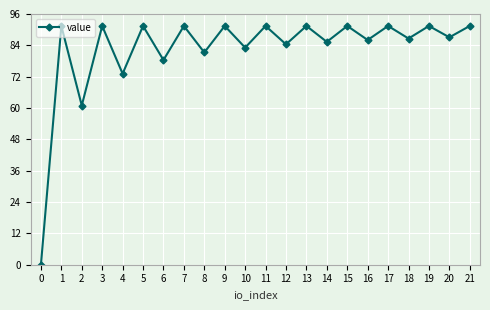

Reading right to left, list all the values displayed in this chart.

21=91.3	20=86.9	19=91.3	18=86.5	17=91.3	16=85.9	15=91.3	14=85.2	13=91.3	12=84.3	11=91.3	10=83.0	9=91.3	8=81.1	7=91.3	6=78.2	5=91.3	4=73.0	3=91.3	2=60.9	1=91.3	0=0.1